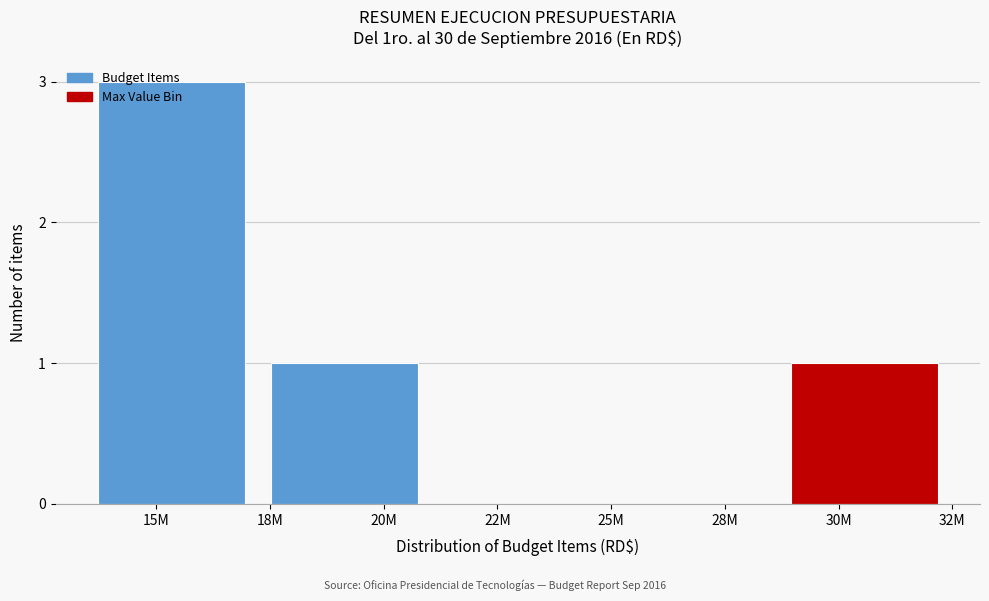

The value at 15M is 2. True or false?

False